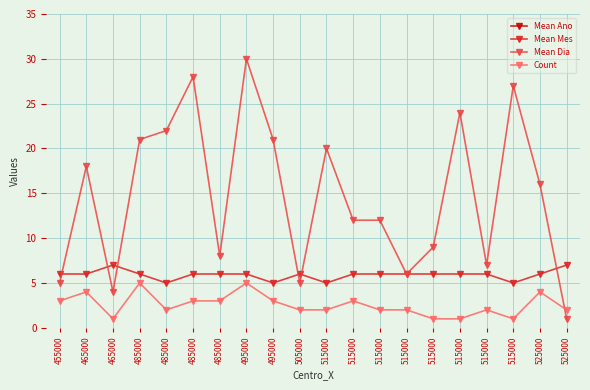

What is the difference between the maximum and minimum values in the Mean Mes series?

2